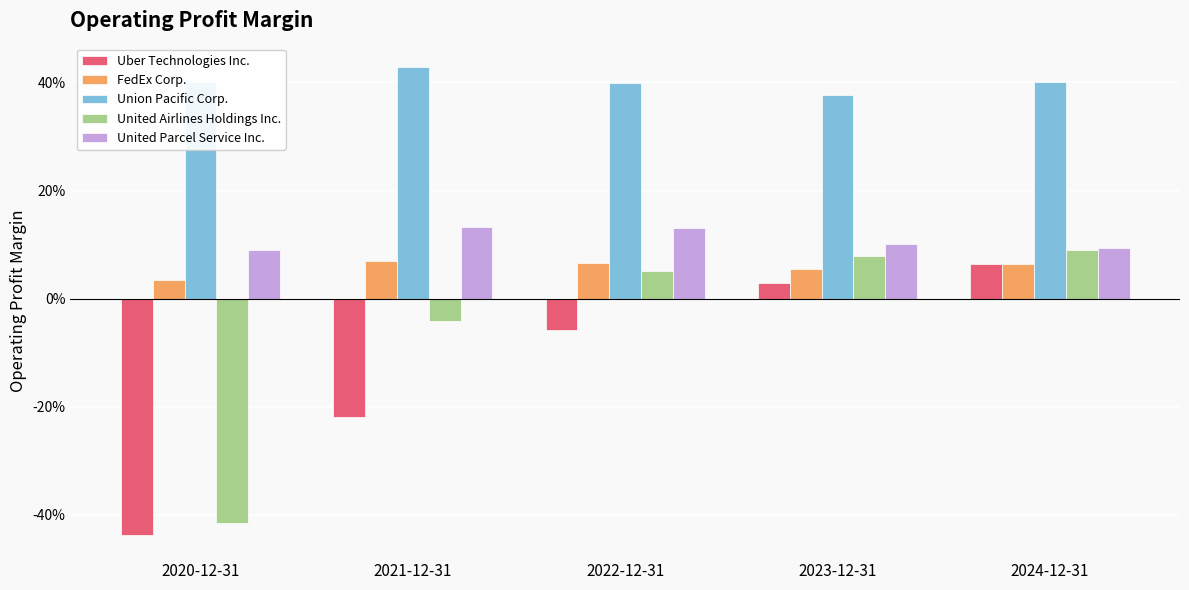

Which category has the lowest value across all series?

2020-12-31